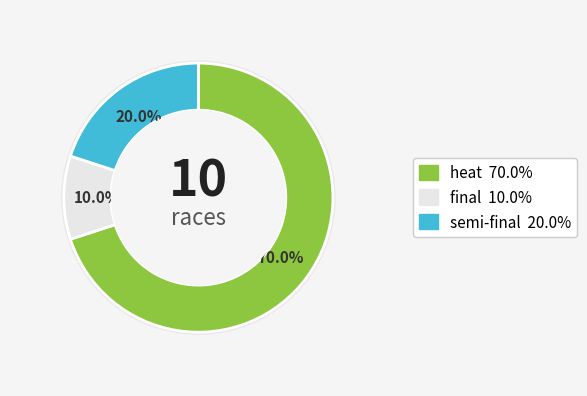

Which category has the smallest portion of the pie?

final